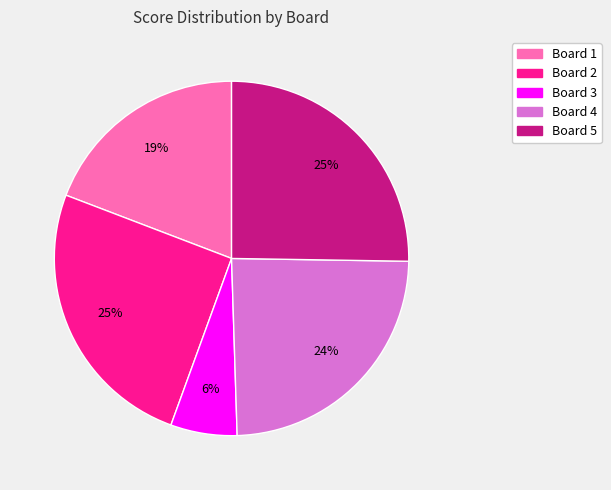

True or false: Board 1 accounts for 19% of the total.

True